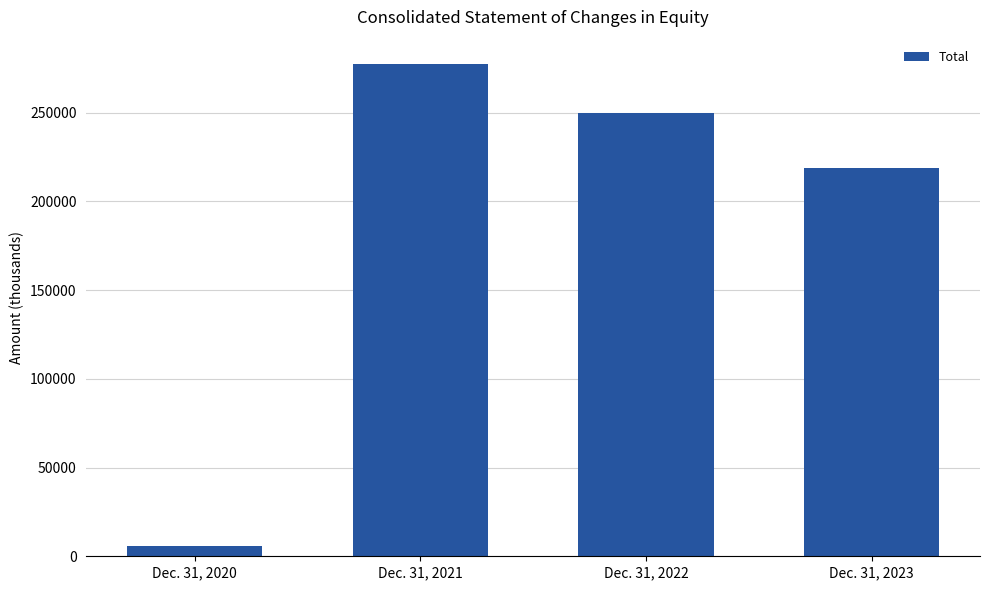

Reading left to right, extract all data points from this chart.

Dec. 31, 2020=5666	Dec. 31, 2021=277175	Dec. 31, 2022=249816	Dec. 31, 2023=218968